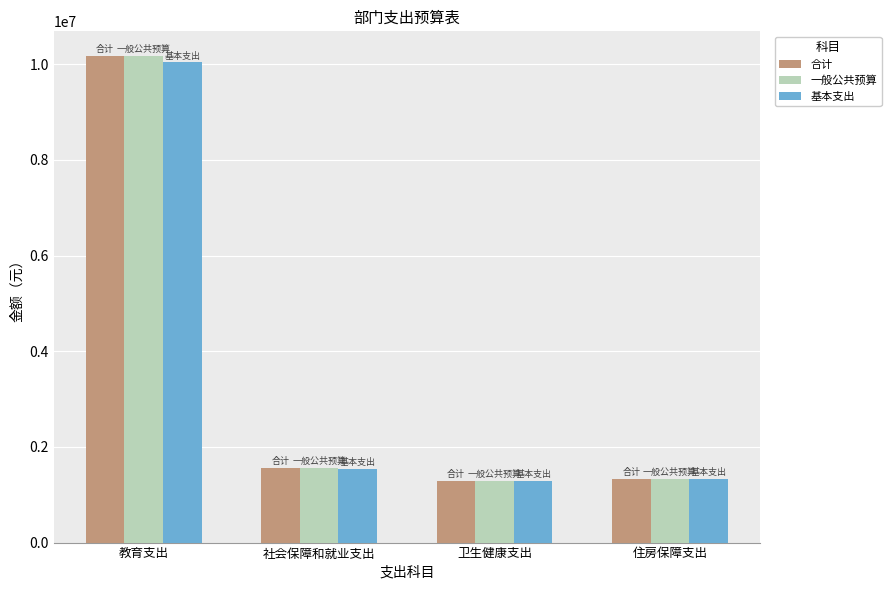

Is the value of 基本支出 at 教育支出 greater than the value of 合计 at 卫生健康支出?

Yes